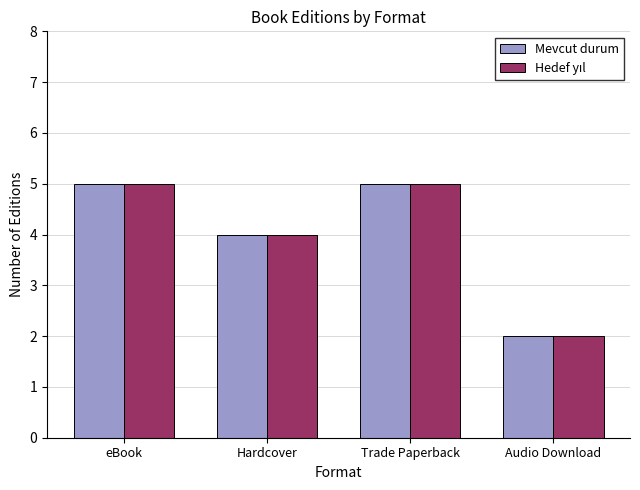

What is the sum of the Mevcut durum values at Audio Download and eBook?

7